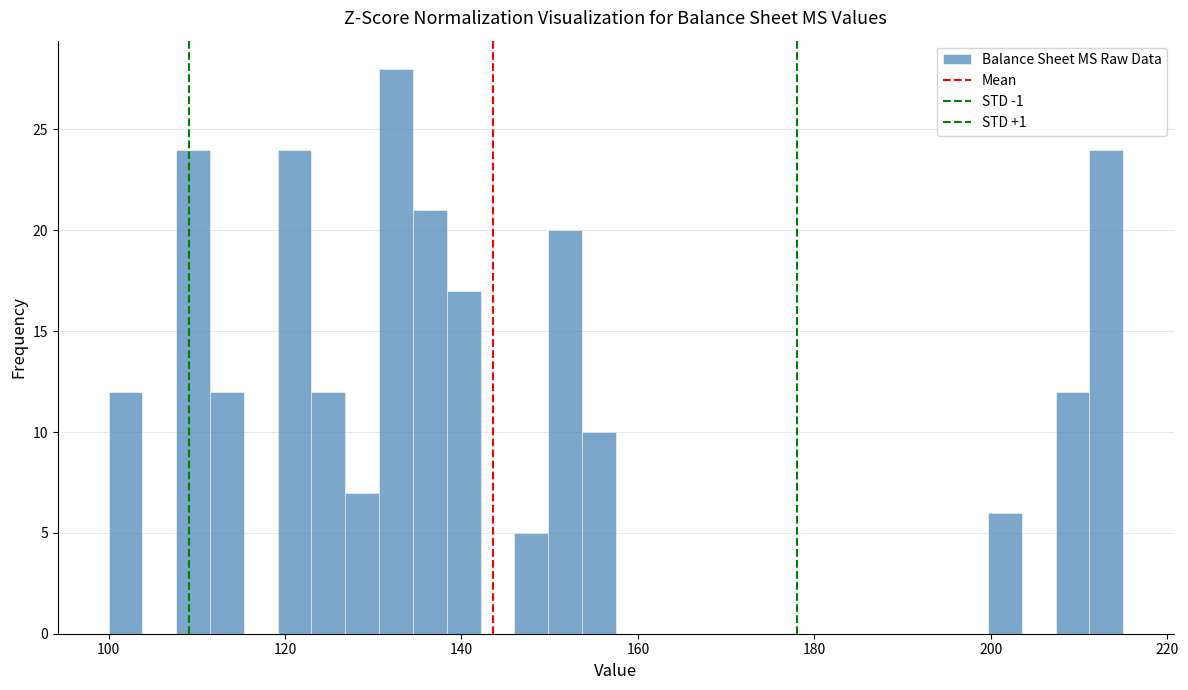

Around what value on the x-axis is the tallest bar? Give the approximate position of its centre, as read against the axis.

132